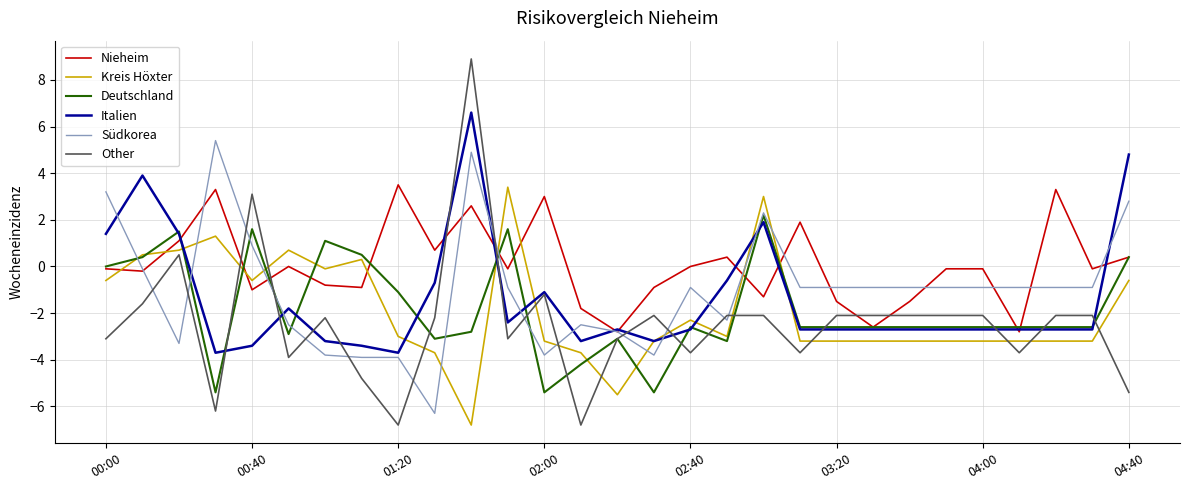

What is the lowest value of the Other series?

-6.8